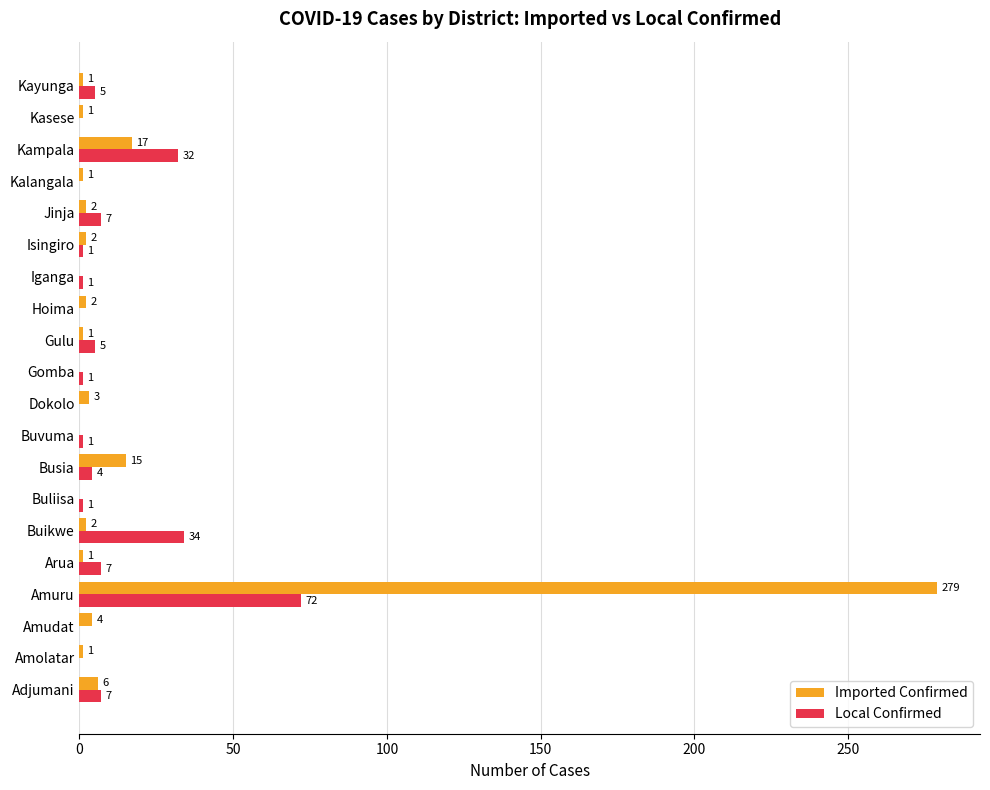

Is the value of Local Confirmed at Jinja greater than the value of Imported Confirmed at Kalangala?

Yes